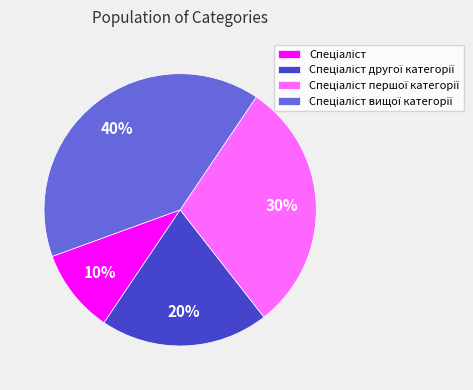

Is there any slice that represents more than half of the pie?

No